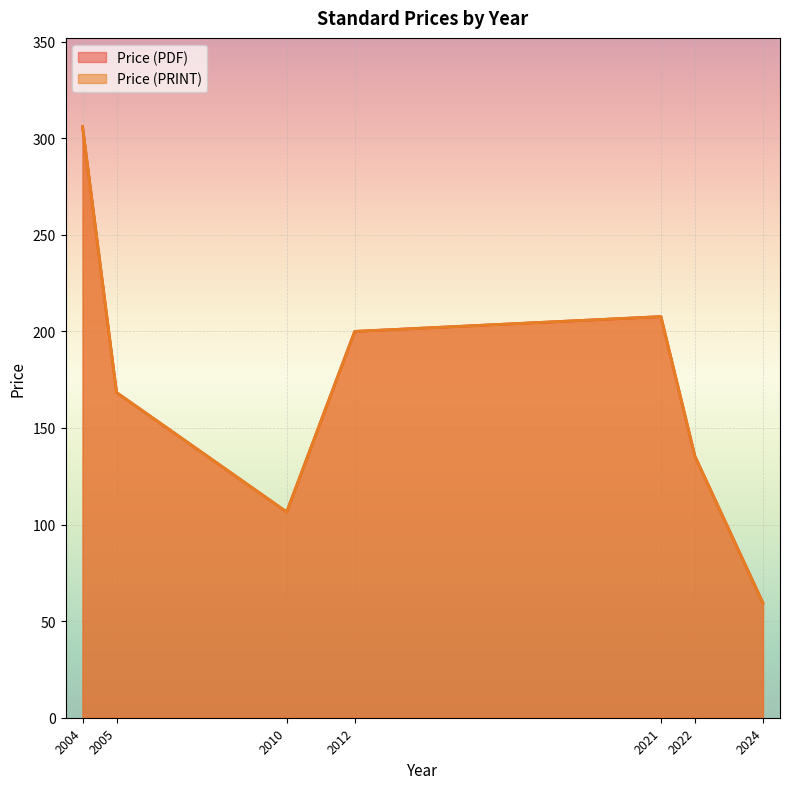

How many distinct data groups are displayed?

2